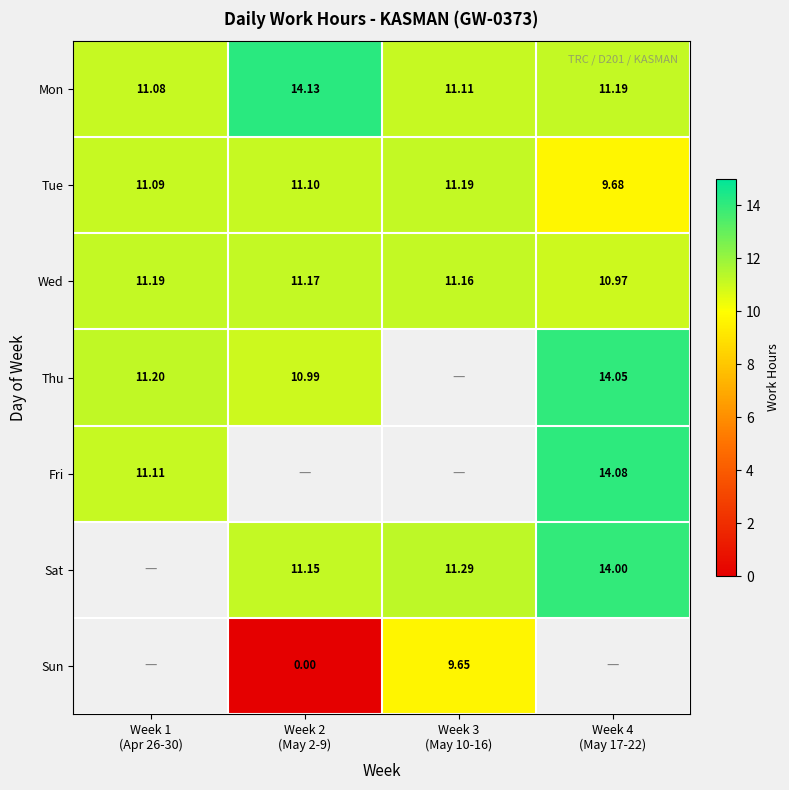

What is the difference between the maximum and minimum values in the Tue series?

1.5